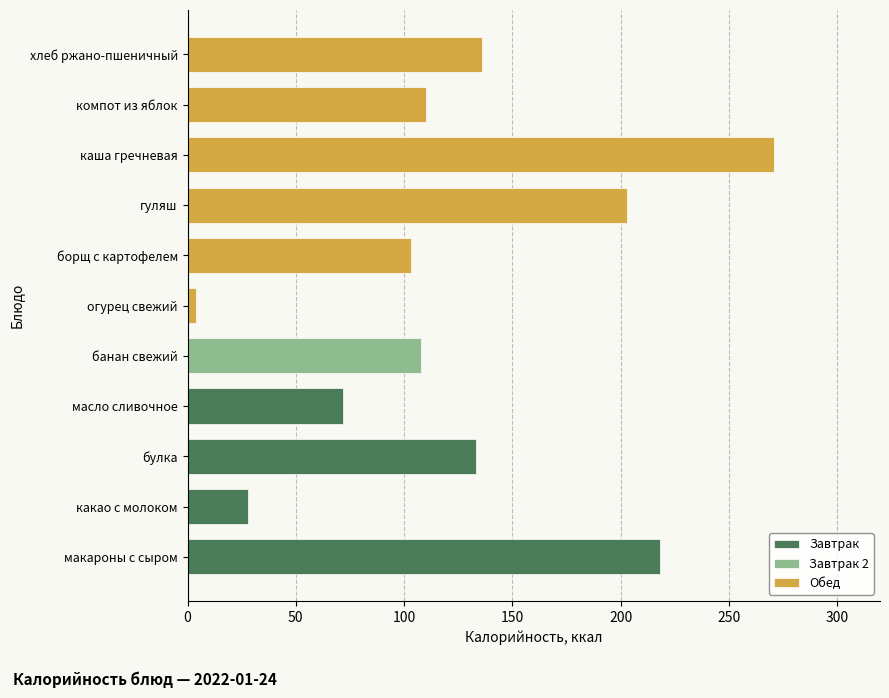

Which has a higher value, какао с молоком or банан свежий?

банан свежий